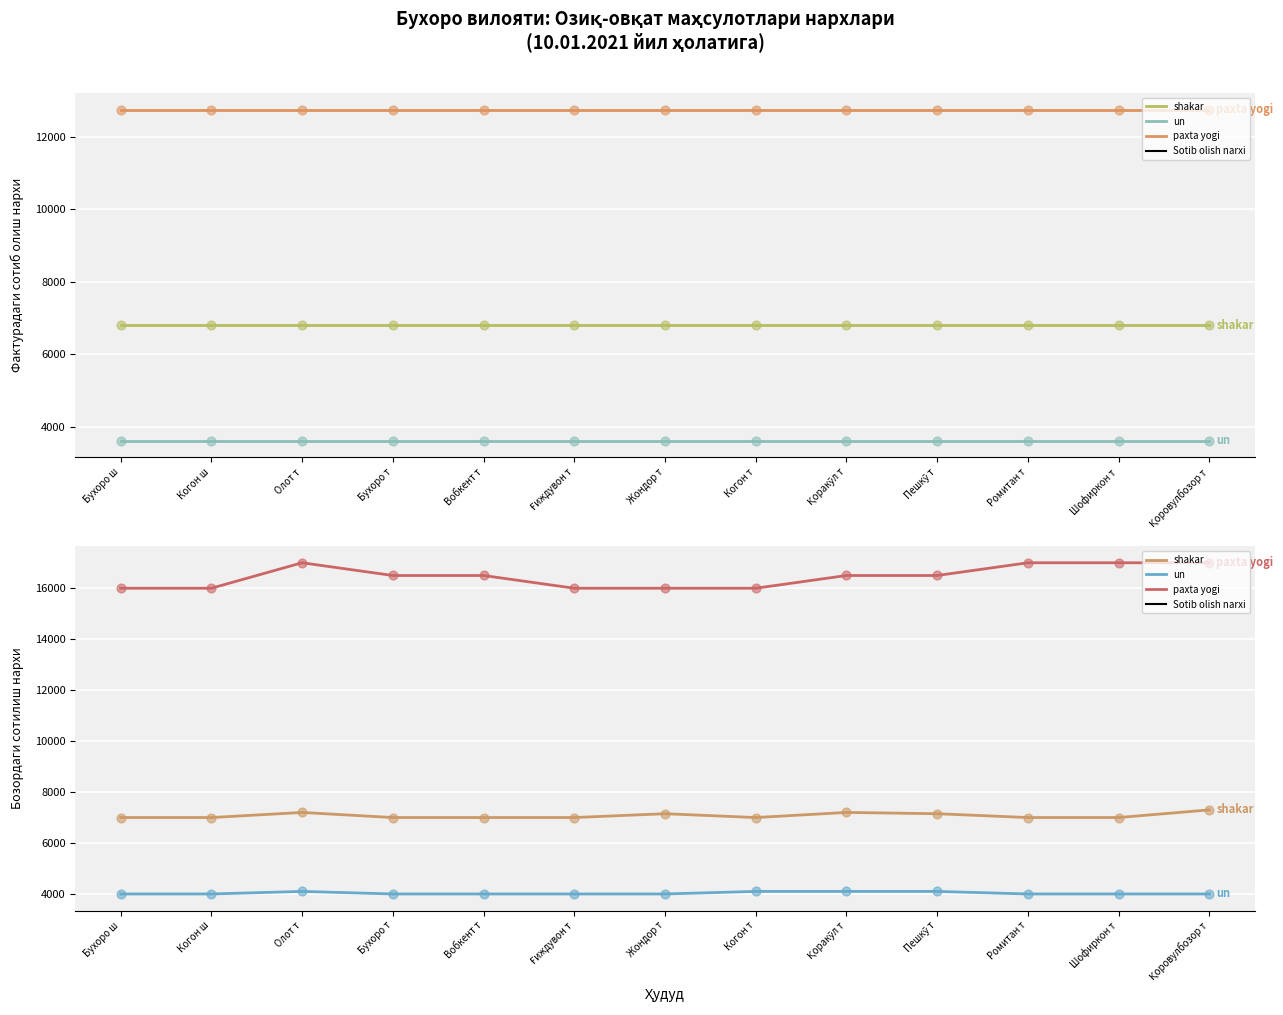

Which series reaches the maximum Y coordinate?

paxta yogi (bozor)